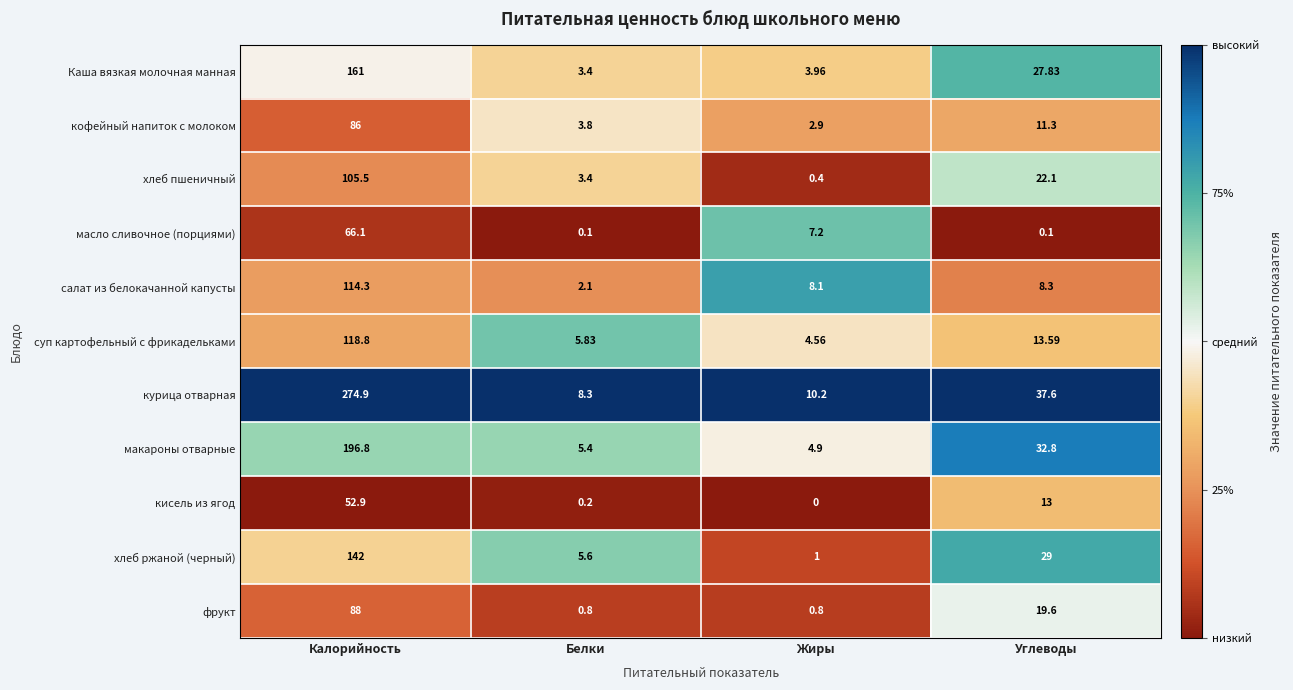

Which series has the widest spread of values?

курица отварная